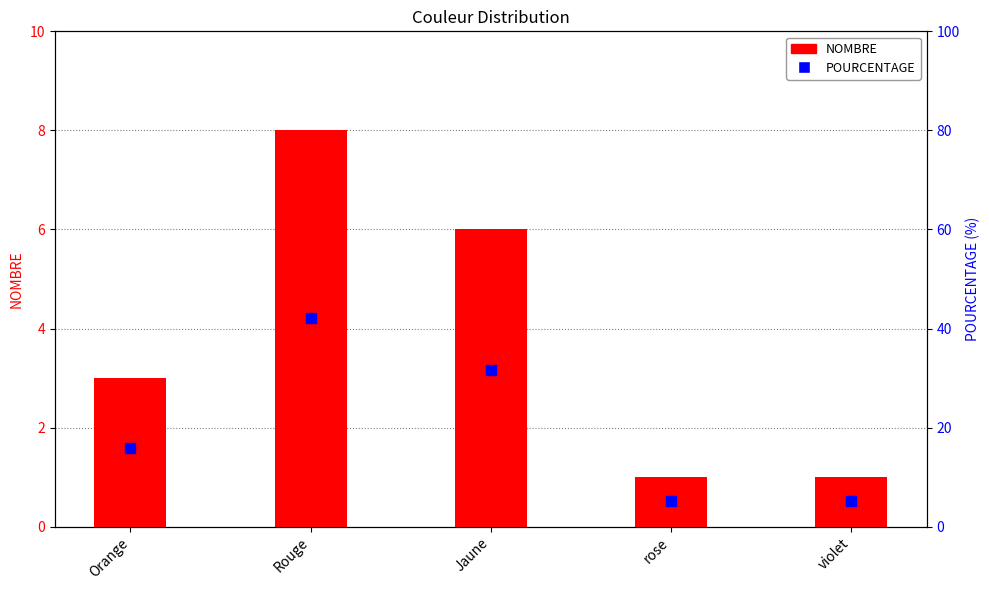

At which category is the sum across all series the highest?

Rouge